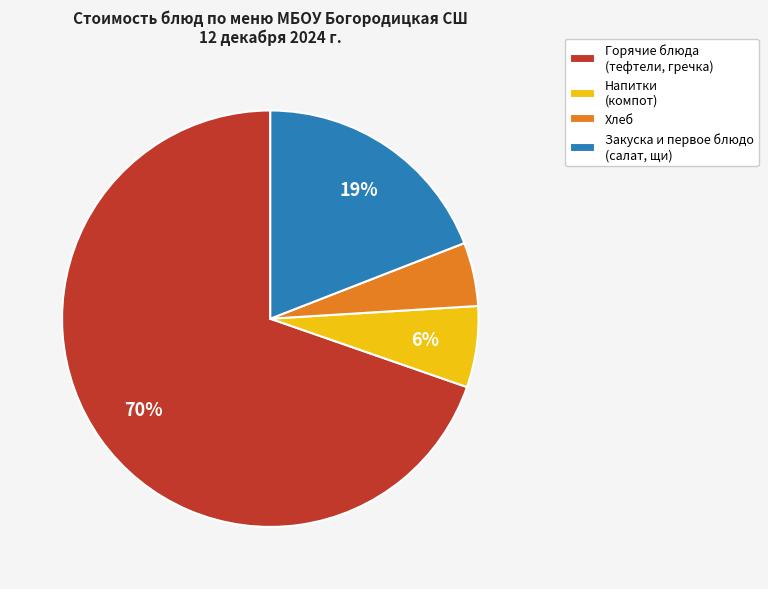

To the nearest percent, what percentage of the pie is Хлеб?

5%